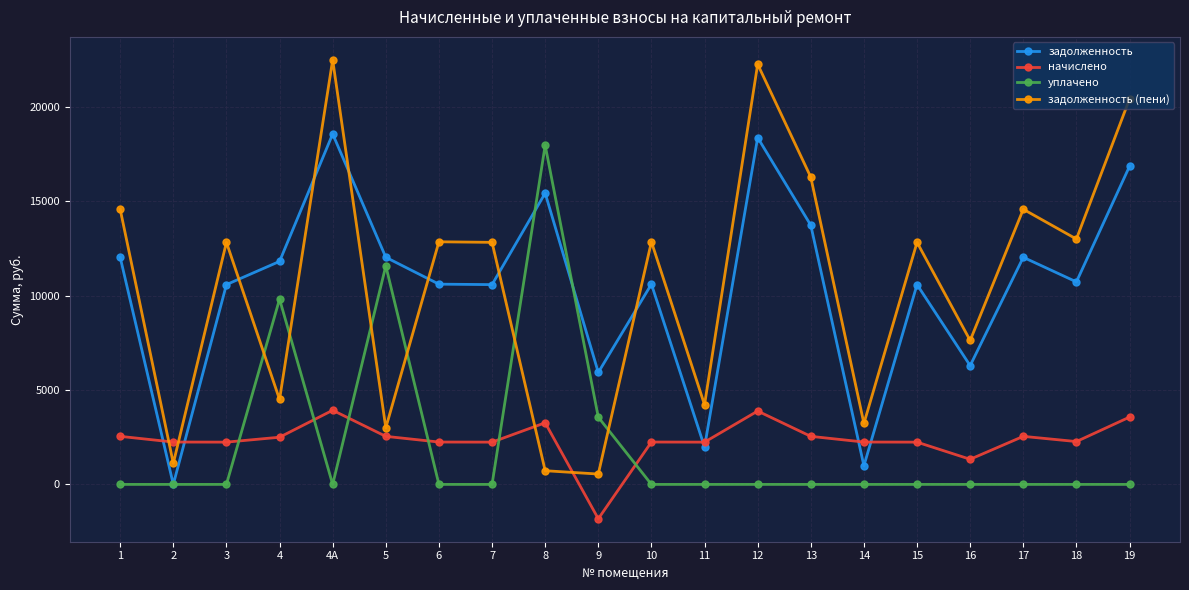

What is the difference between the maximum and minimum values in the задолженность (пени) series?

21952.7